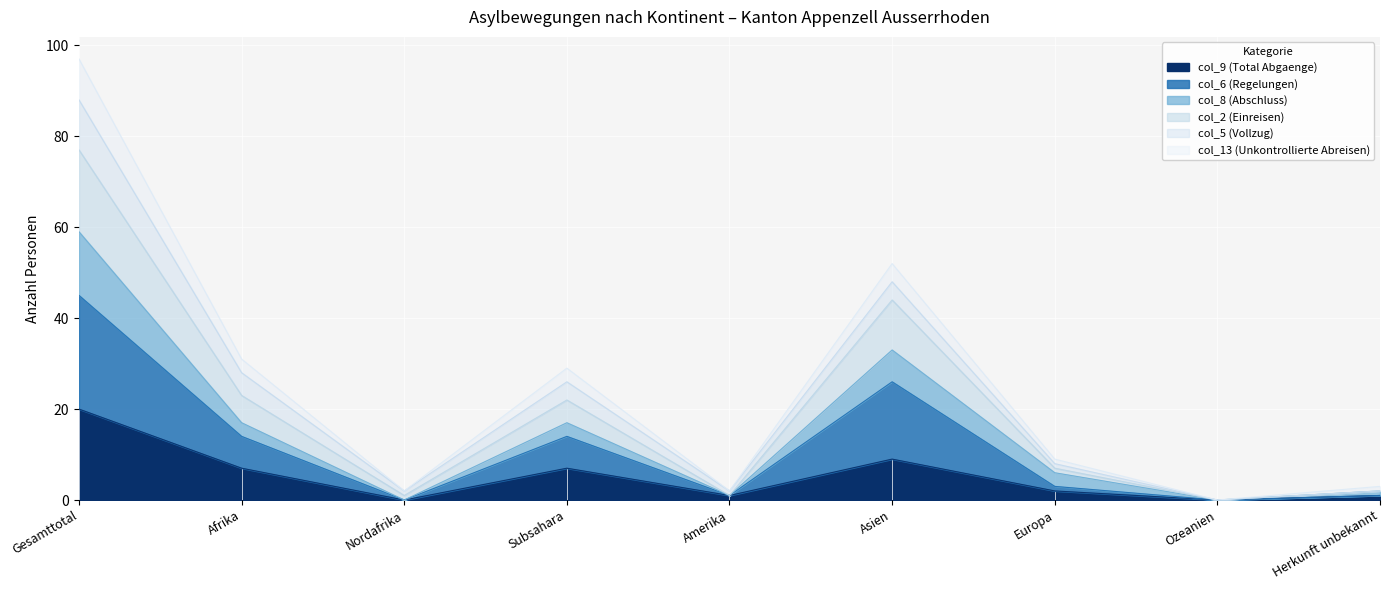

Which category has the highest value in the col_9 (Total Abgaenge) series?

Gesamttotal